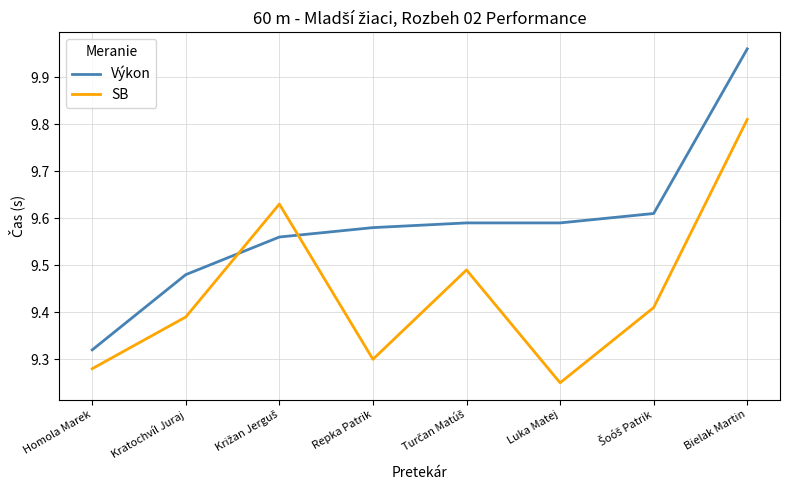

What position from the right is Luka Matej?

3